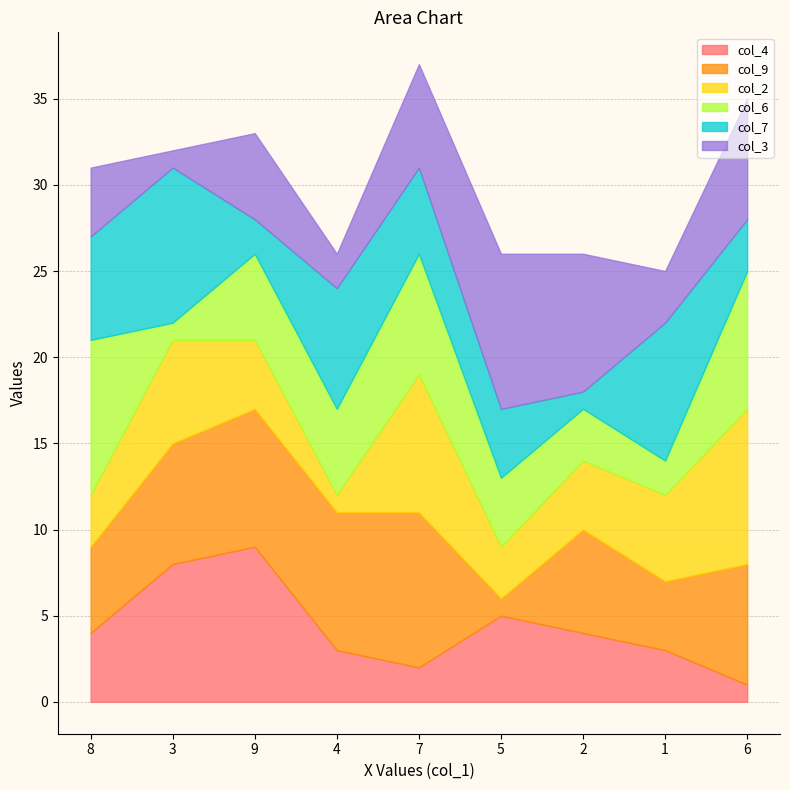

At which category does the chart reach its minimum across all series?

6